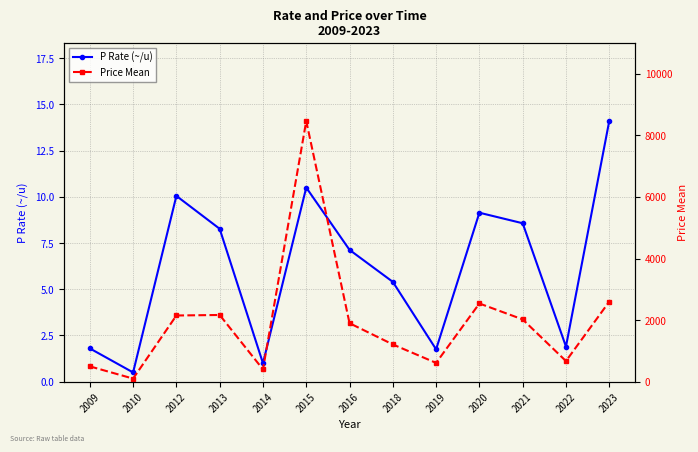

Is the value of P Rate (~/u) at 2022 greater than the value of Price Mean at 2018?

No